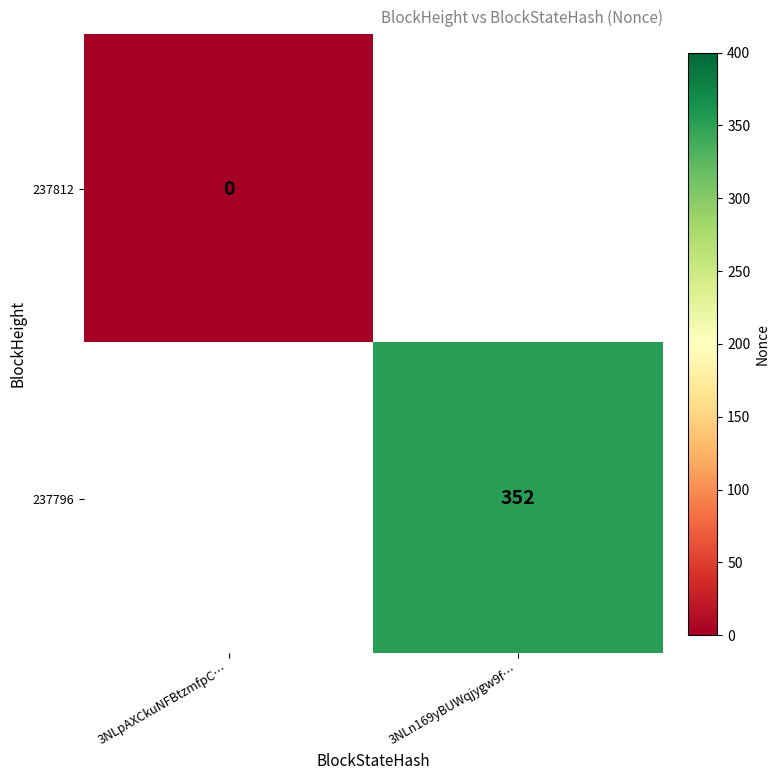

Is it true that 237796 equals 213.9 at 3NLn169yBUWqjygw9f…?

False